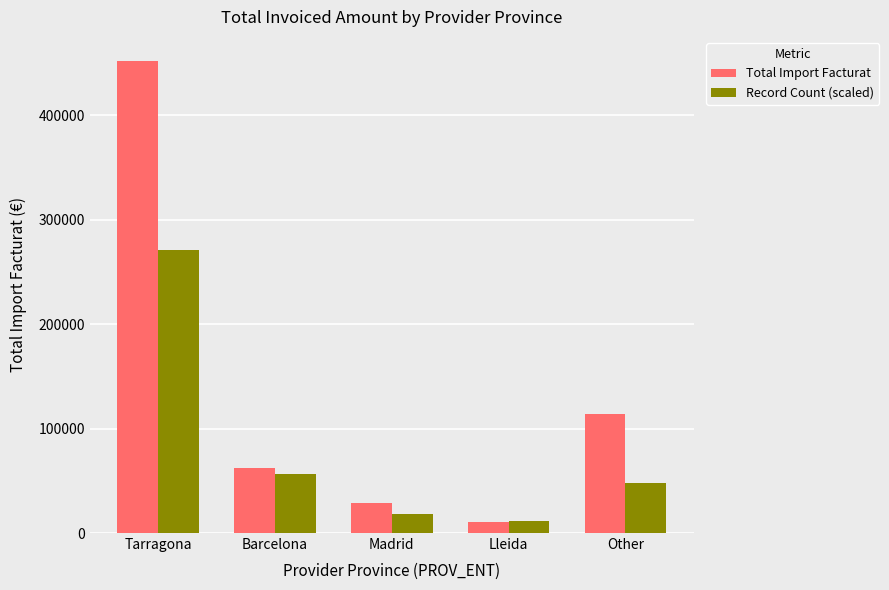

What is the sum of all Record Count (scaled) values?

405111.0